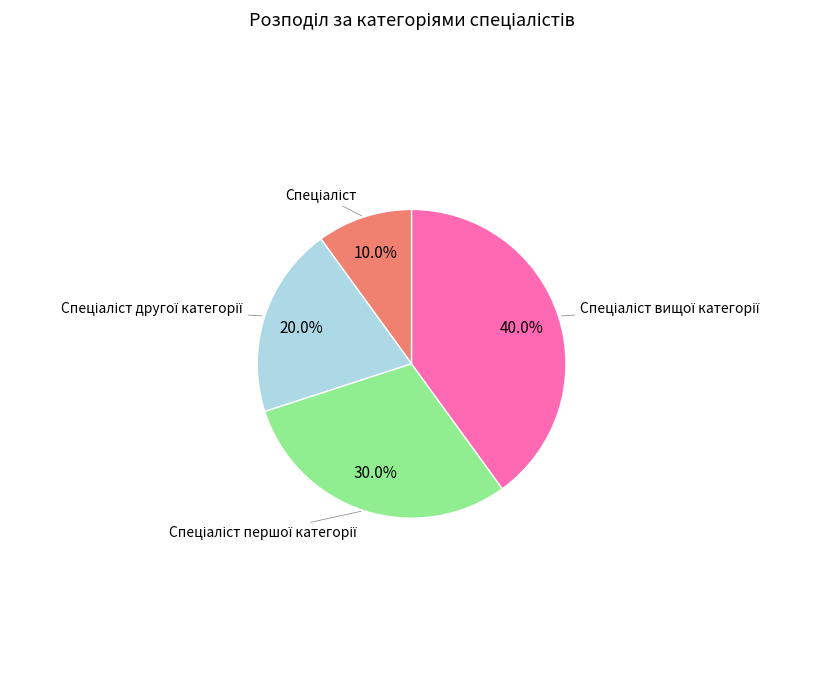

Is there any slice that represents more than half of the pie?

No